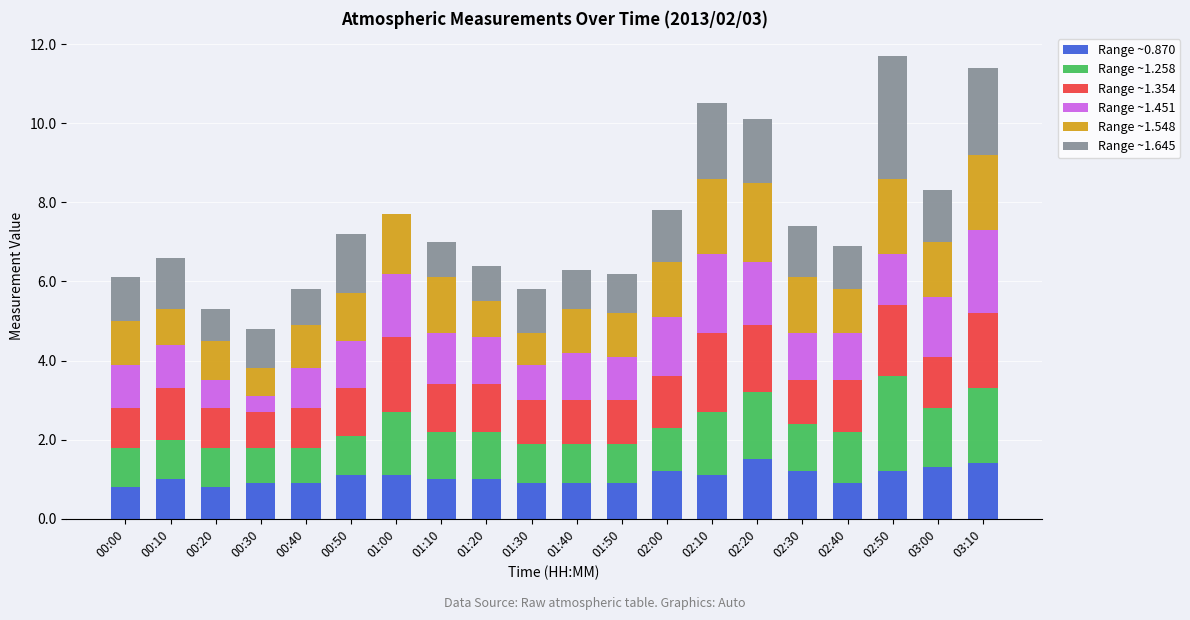

What is the total value across all series at 00:50?

7.2